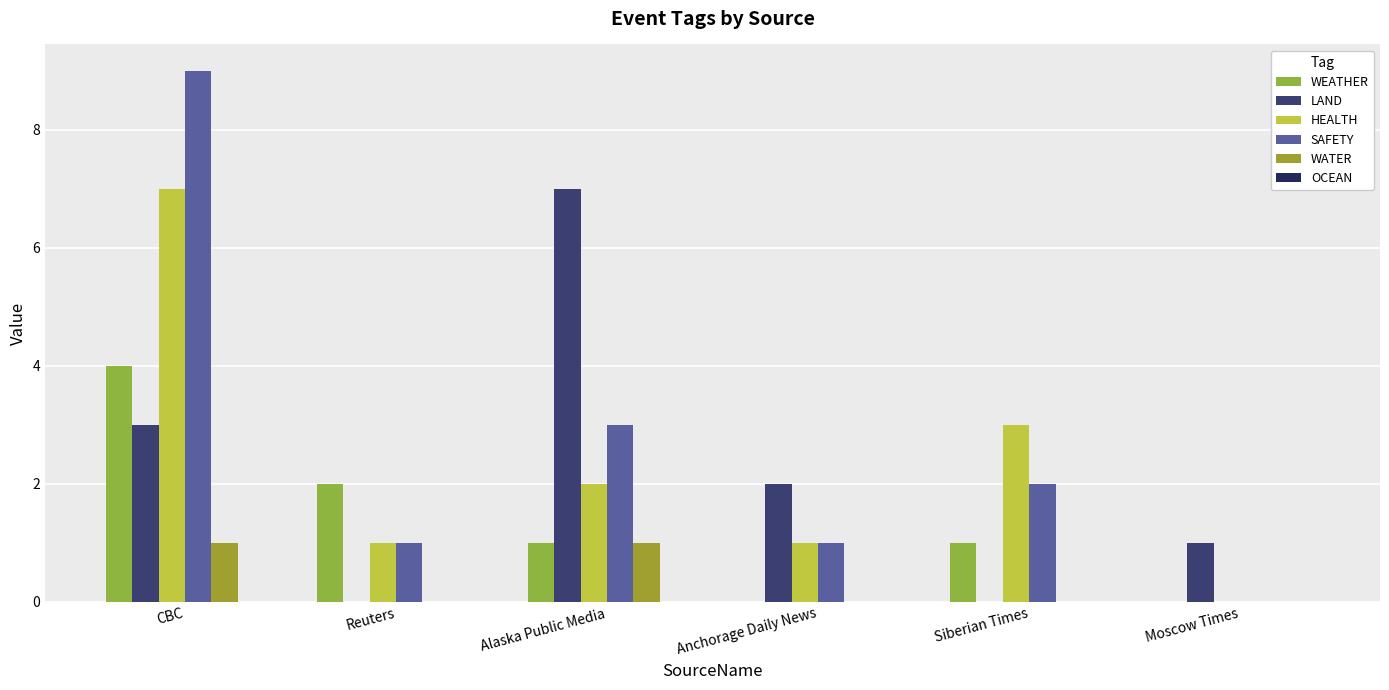

Which series changed the most between Reuters and Moscow Times?

WEATHER